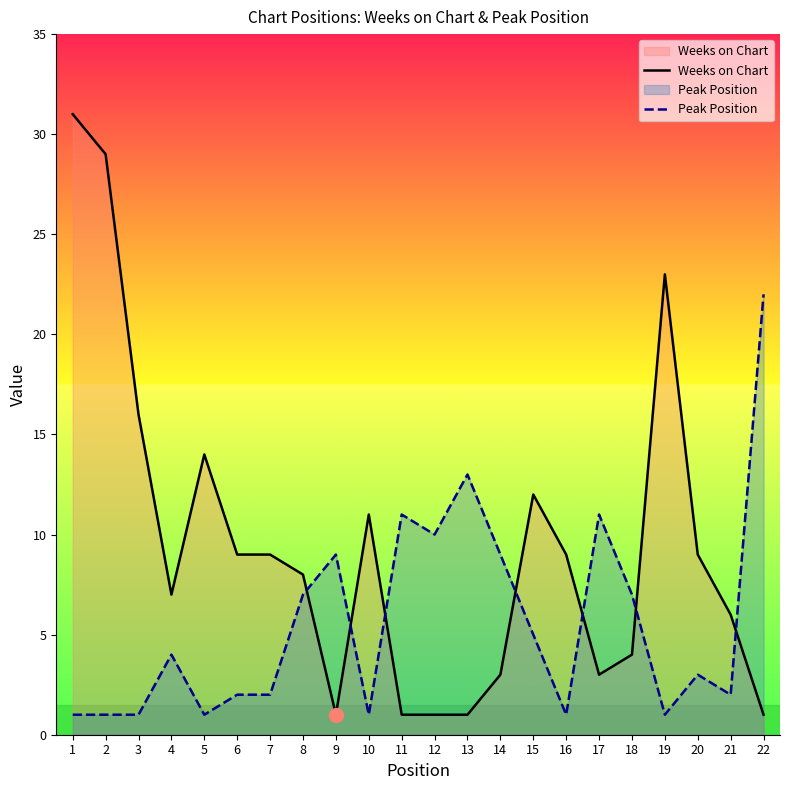

Reading right to left, list all the values displayed in this chart.

Weeks on Chart: 22=1	21=6	20=9	19=23	18=4	17=3	16=9	15=12	14=3	13=1	12=1	11=1	10=11	9=1	8=8	7=9	6=9	5=14	4=7	3=16	2=29	1=31
Peak Position: 22=22	21=2	20=3	19=1	18=7	17=11	16=1	15=5	14=9	13=13	12=10	11=11	10=1	9=9	8=7	7=2	6=2	5=1	4=4	3=1	2=1	1=1